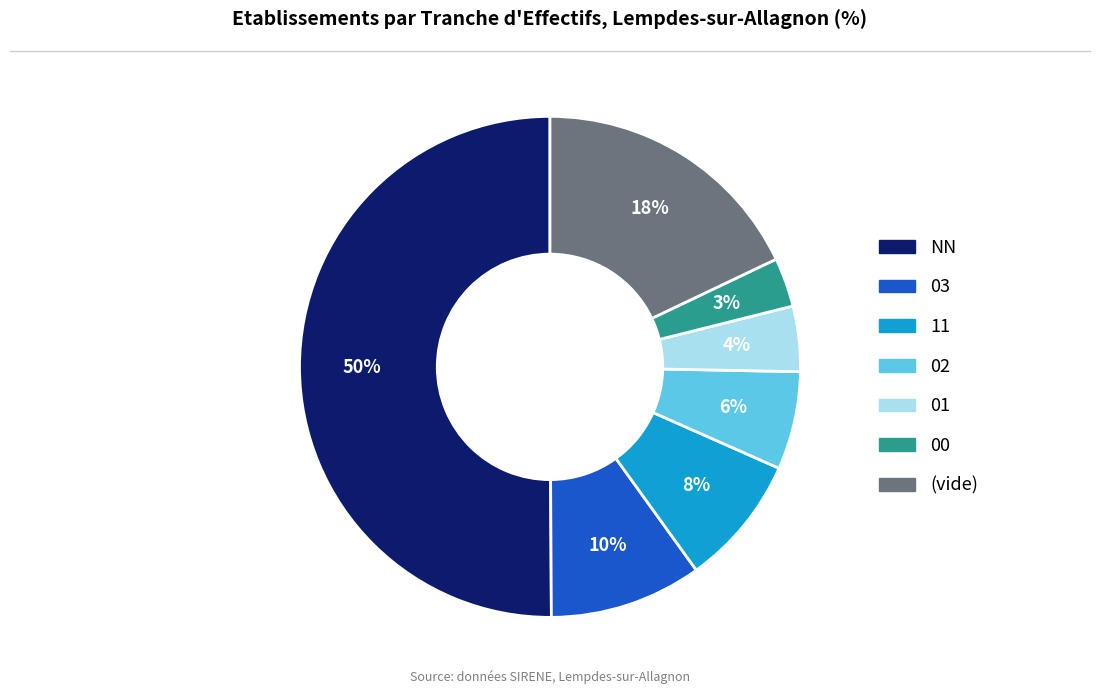

To the nearest percent, what is the difference between the largest and smallest slice percentages?

47%